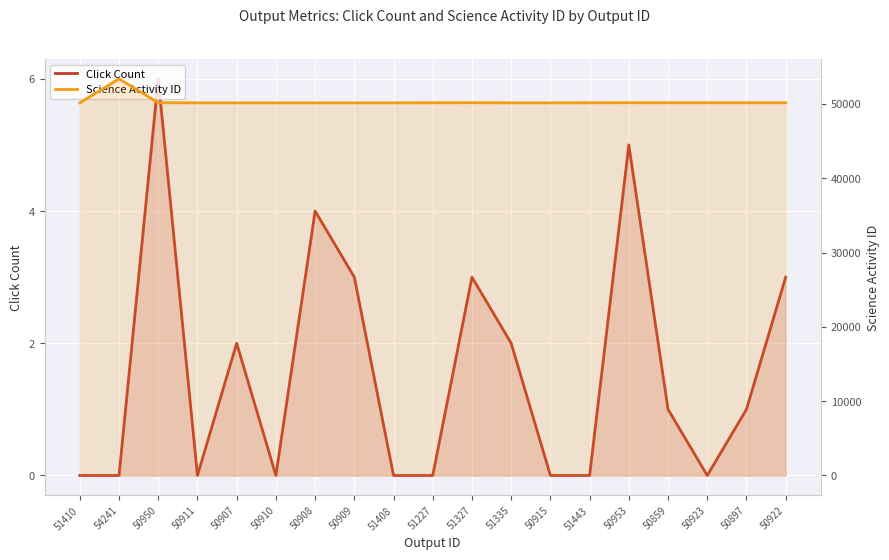

How many series are shown in this chart?

2